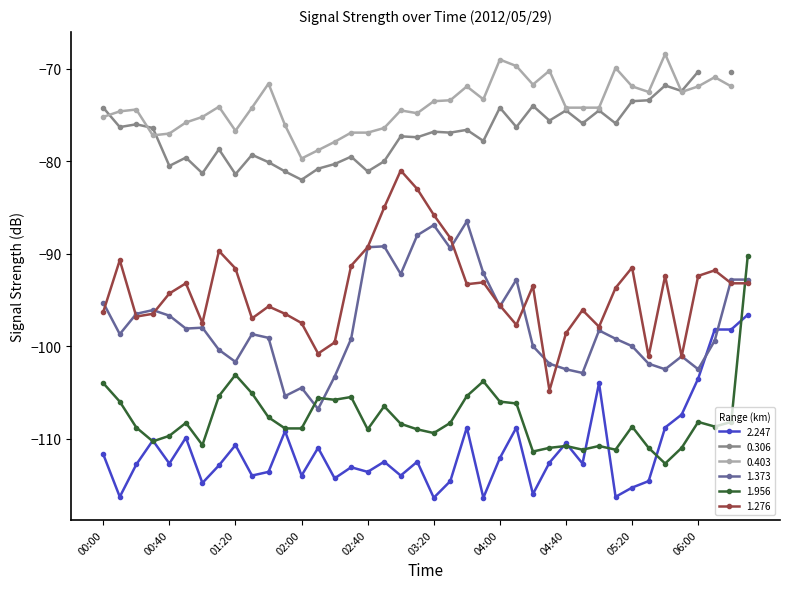

What value does the 2.247 series have at 01:20?

-110.7